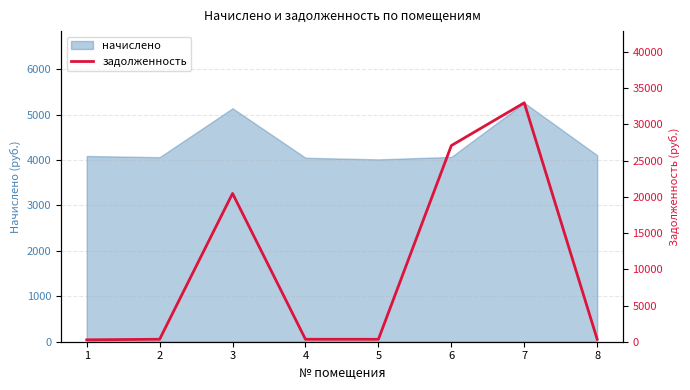

Reading right to left, transcribe all the data shown in this chart.

341.8	32984.8	27075.8	334.6	337.6	20469.6	338.6	263.0